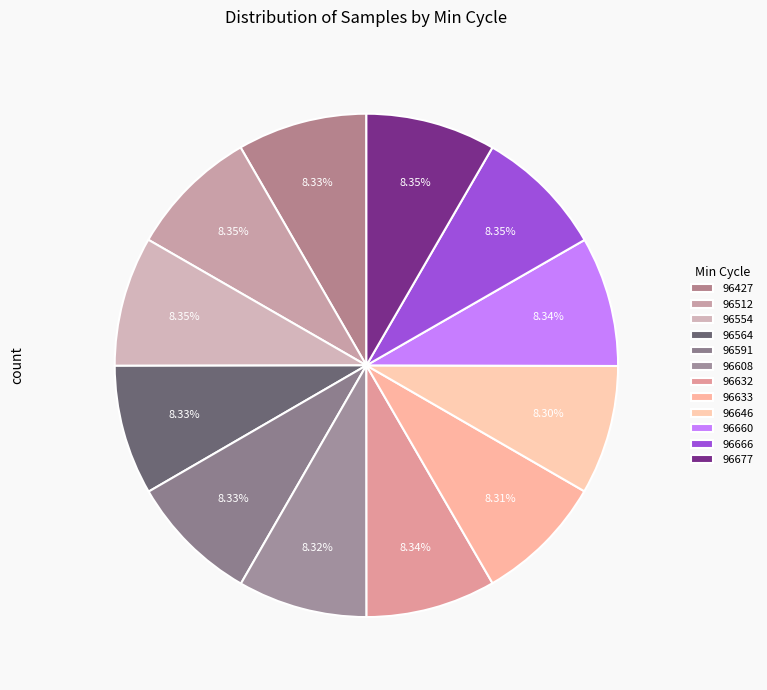

How many segments does this pie chart have?

12